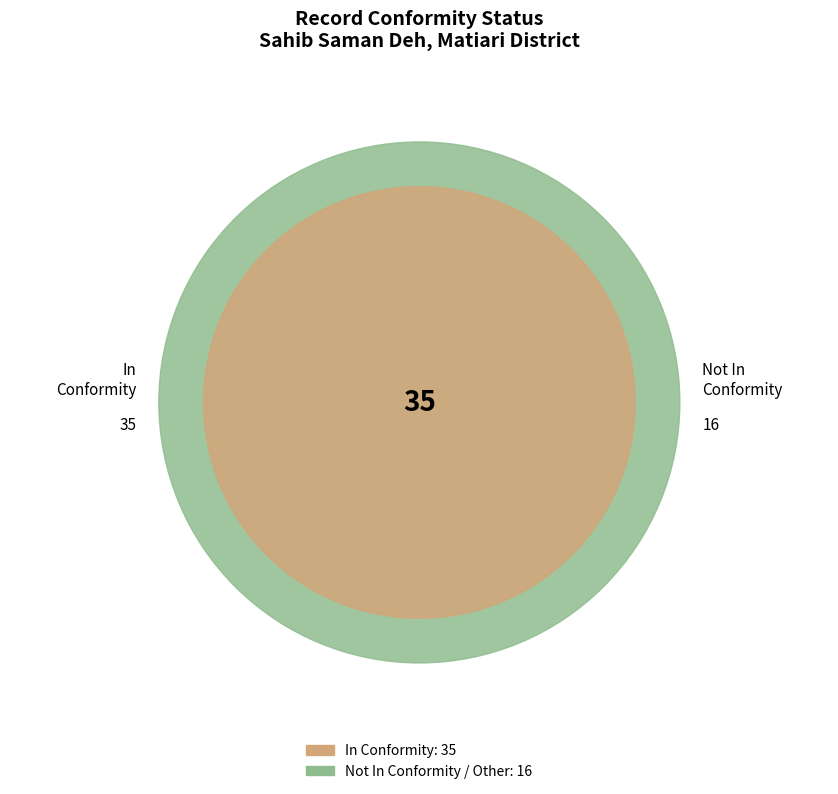

Is there any slice that represents more than half of the pie?

Yes